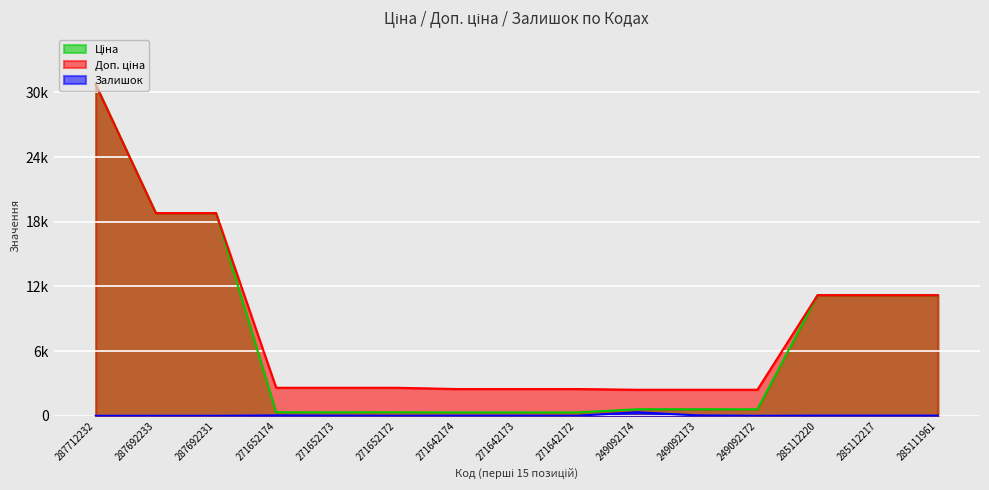

True or false: Ціна and Залишок intersect in this chart.

False